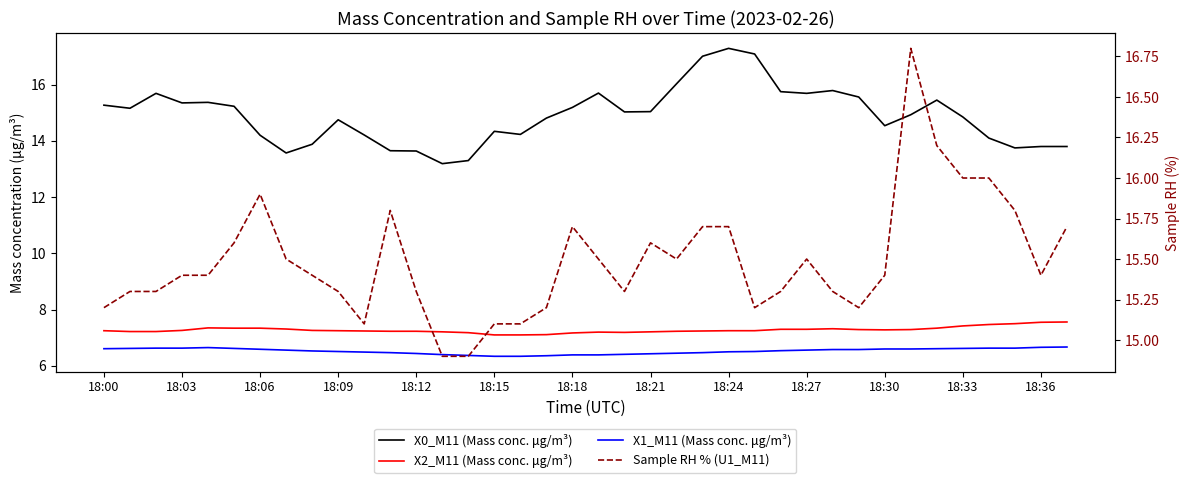

True or false: X1_M11 (Mass conc. μg/m³) has more than 2 interior local peaks.

False